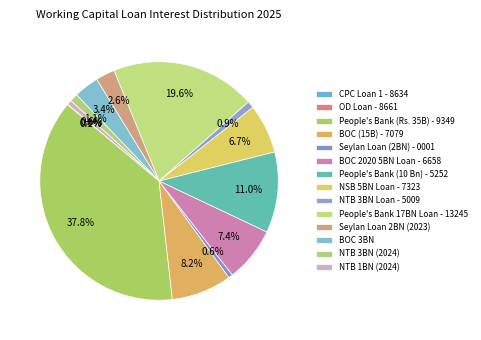

How many segments does this pie chart have?

14